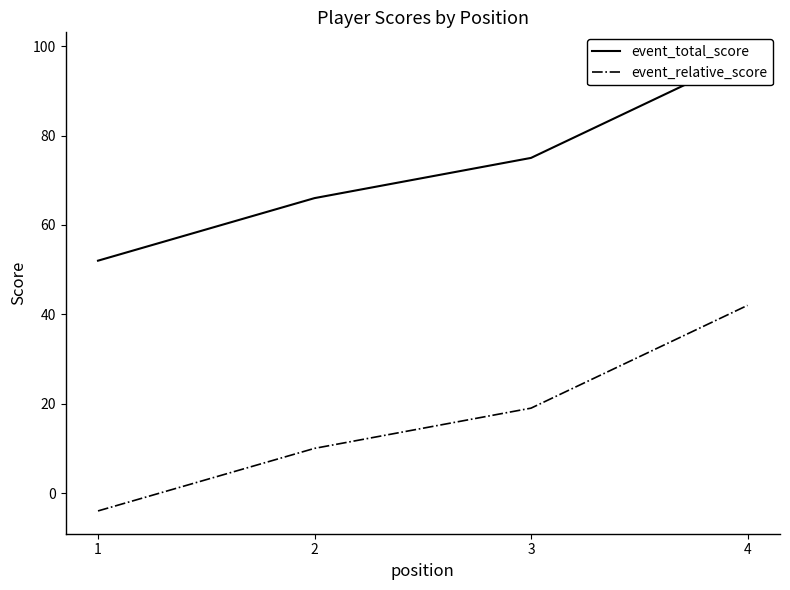

What are all the series names shown in the legend?

event_total_score, event_relative_score